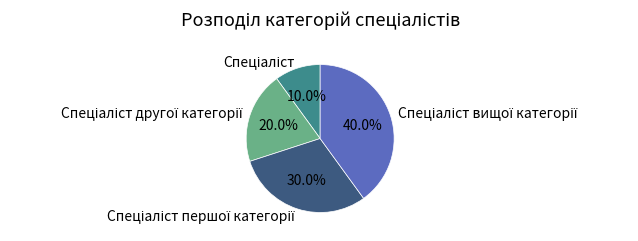

Is there any slice that represents more than half of the pie?

No